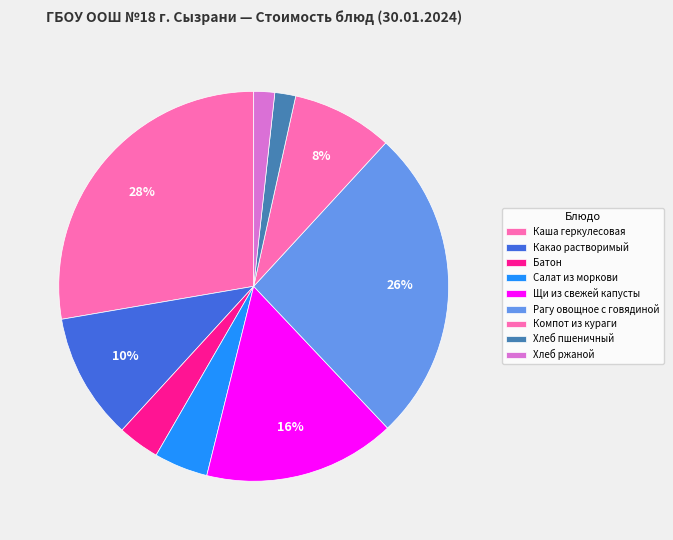

Does any single category account for the majority?

No